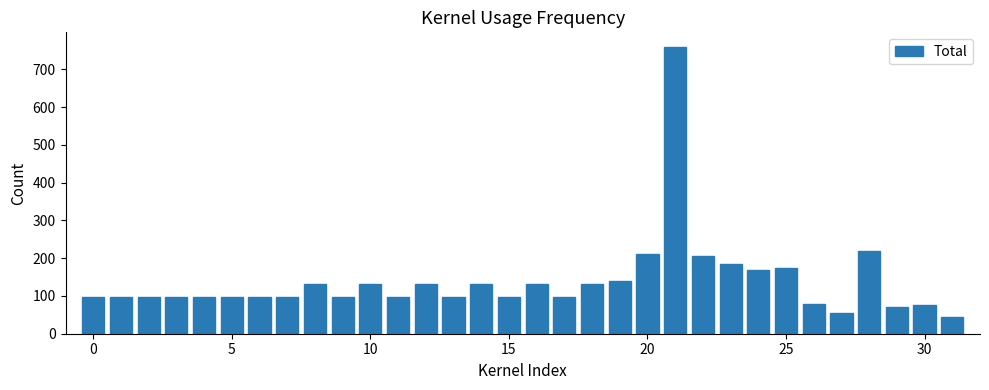

What is the sum of all values?

4436